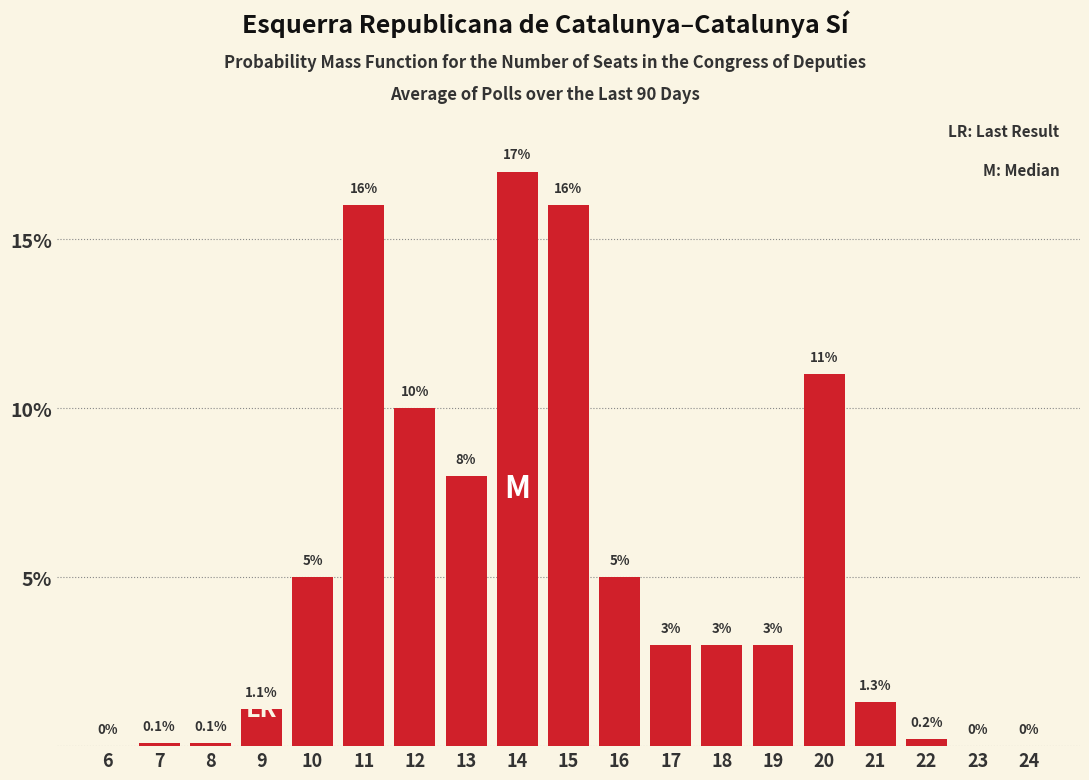

Reading right to left, list all the values displayed in this chart.

24=0.0	23=0.0	22=0.2	21=1.3	20=11.0	19=3.0	18=3.0	17=3.0	16=5.0	15=16.0	14=17.0	13=8.0	12=10.0	11=16.0	10=5.0	9=1.1	8=0.1	7=0.1	6=0.0